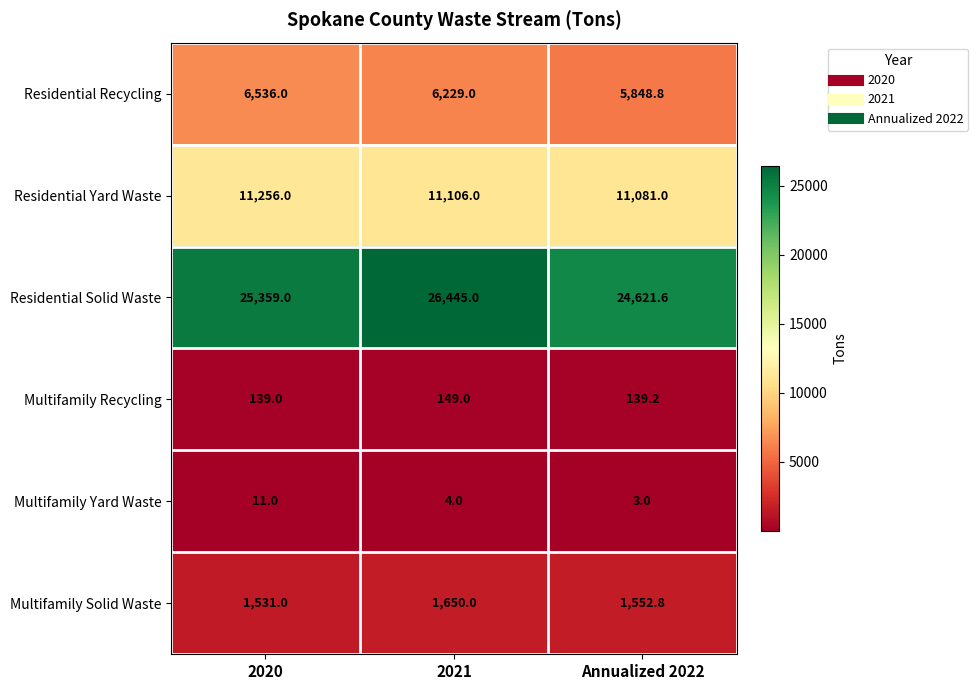

What is the difference between the maximum and minimum values in the Residential Recycling series?

687.2